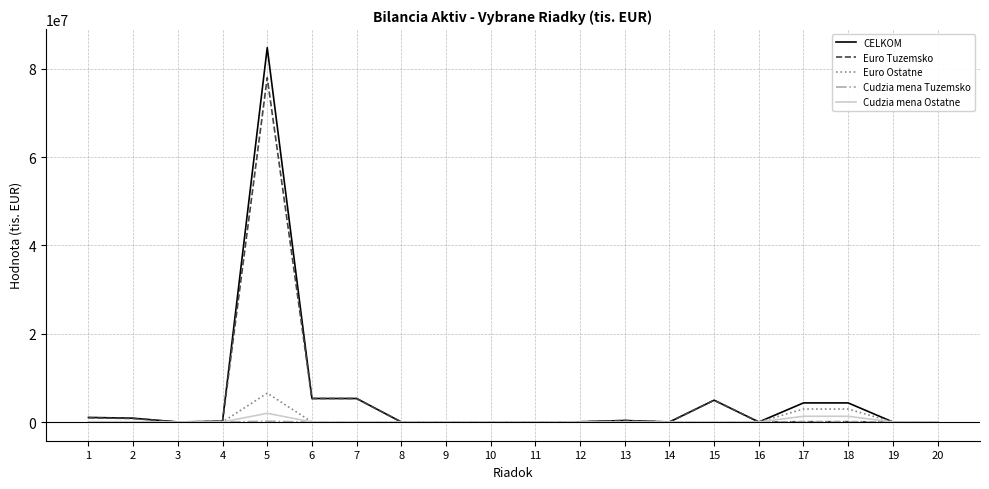

Which series has the largest total across all categories?

CELKOM